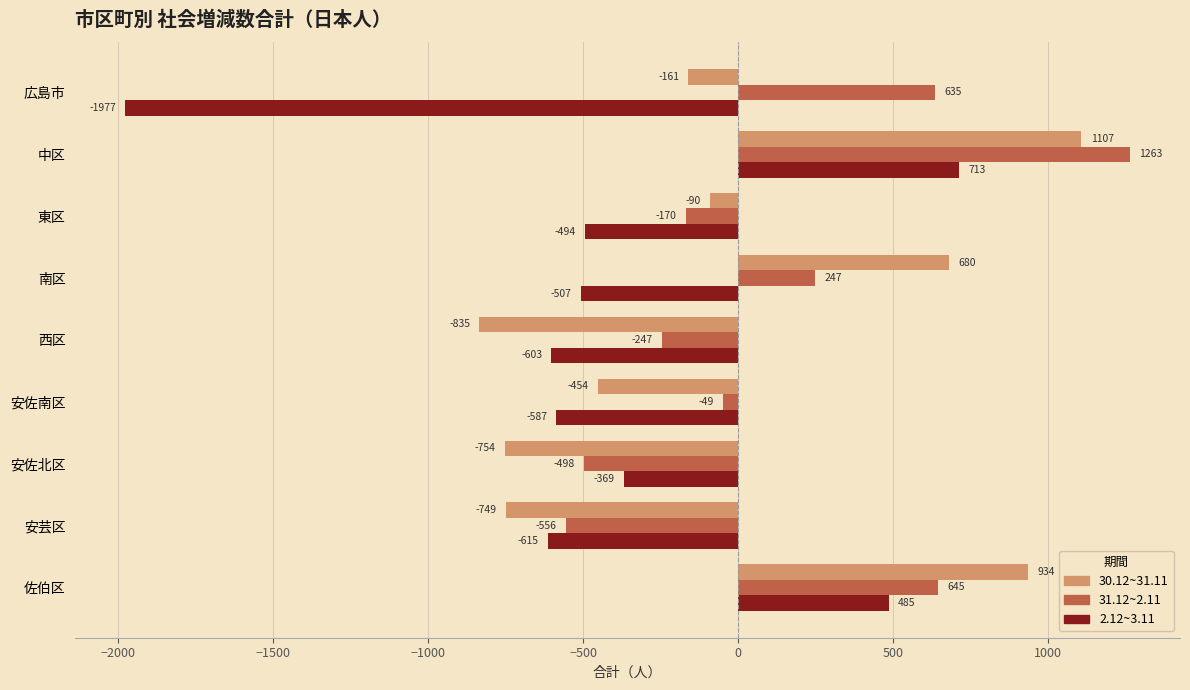

Which series has the largest range (max minus min)?

2.12~3.11